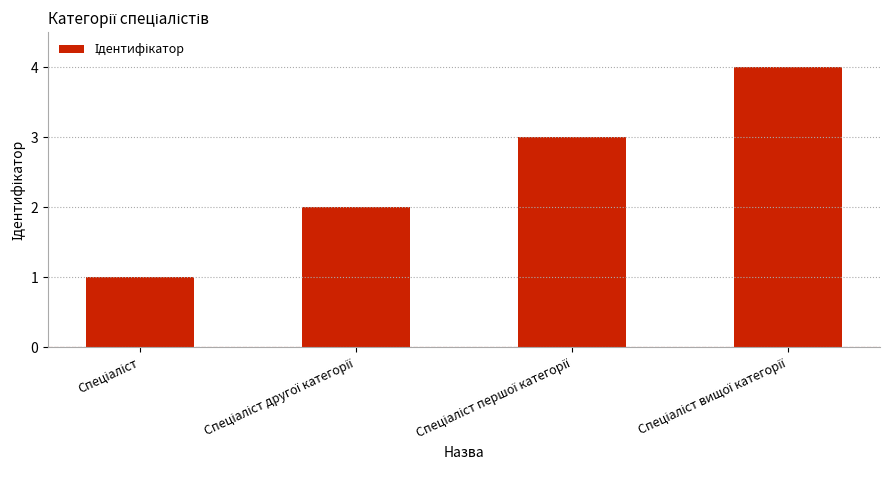

What is the minimum value shown in the chart?

1